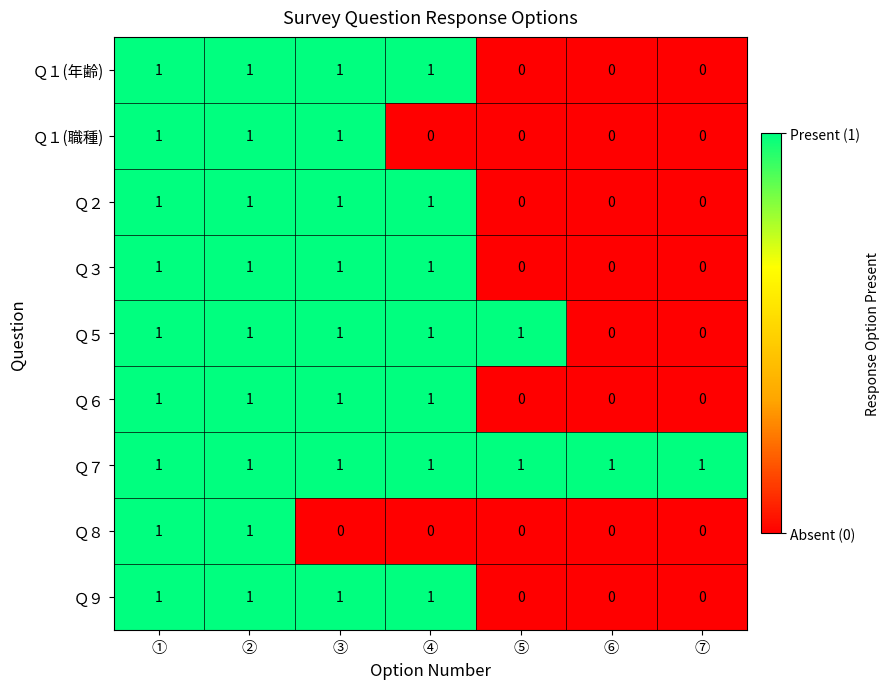

How many data points in Ｑ６ are less than 1?

3